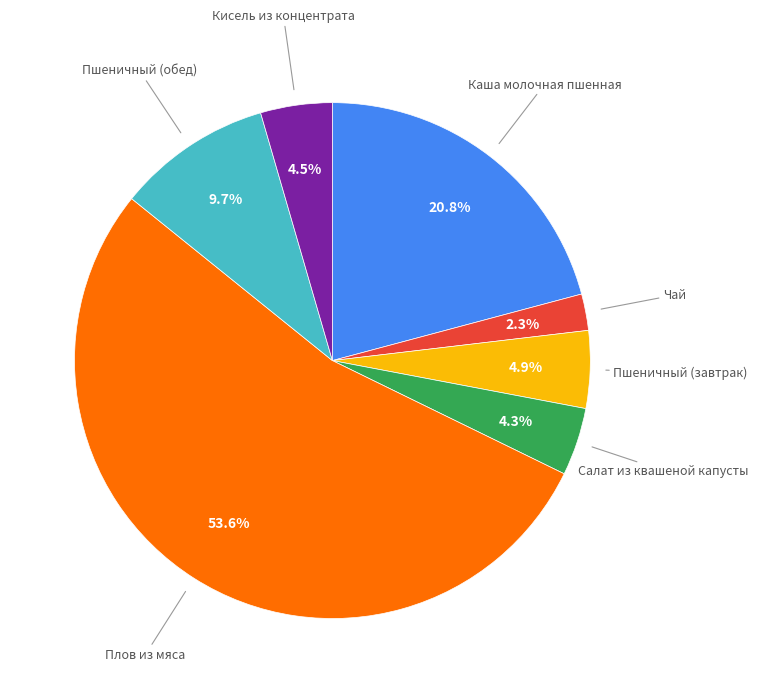

Is there any slice that represents more than half of the pie?

Yes